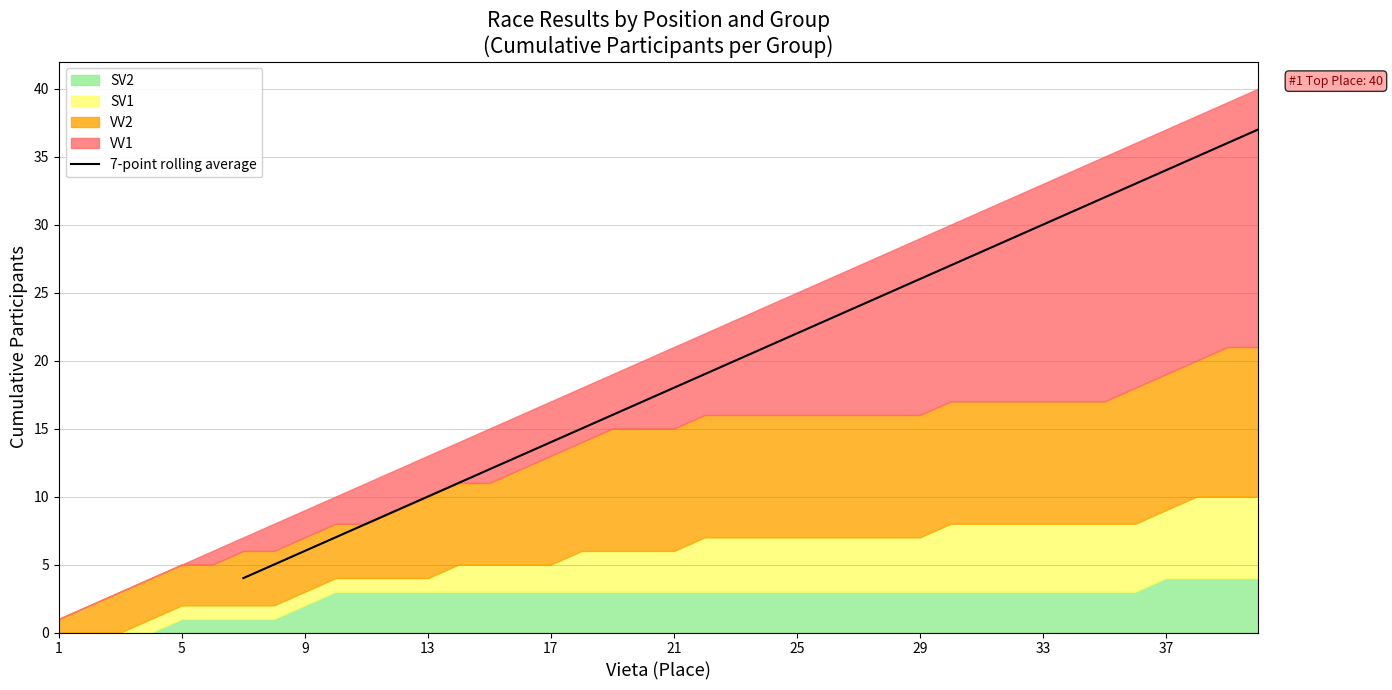

What is the highest value of the 7-point rolling average series?

37.0